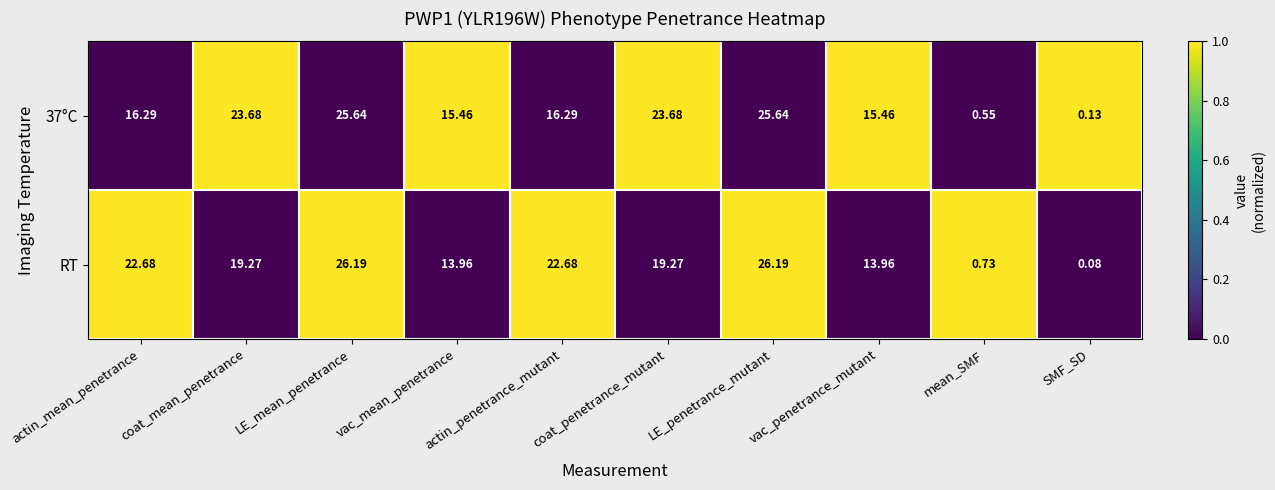

At which label does 37°C first exceed 16?

actin_mean_penetrance